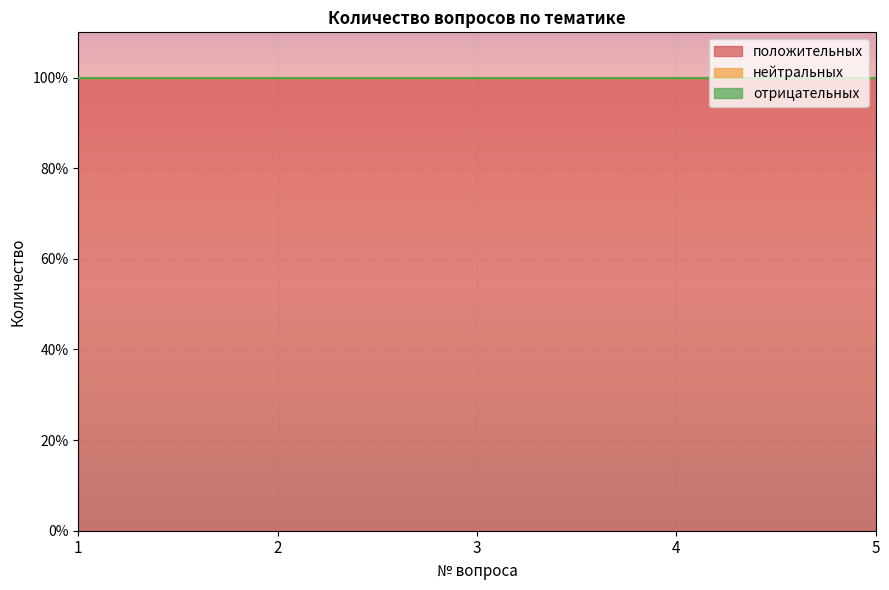

Rank the series by their maximum value, from lowest to highest.

нейтральных, отрицательных, положительных